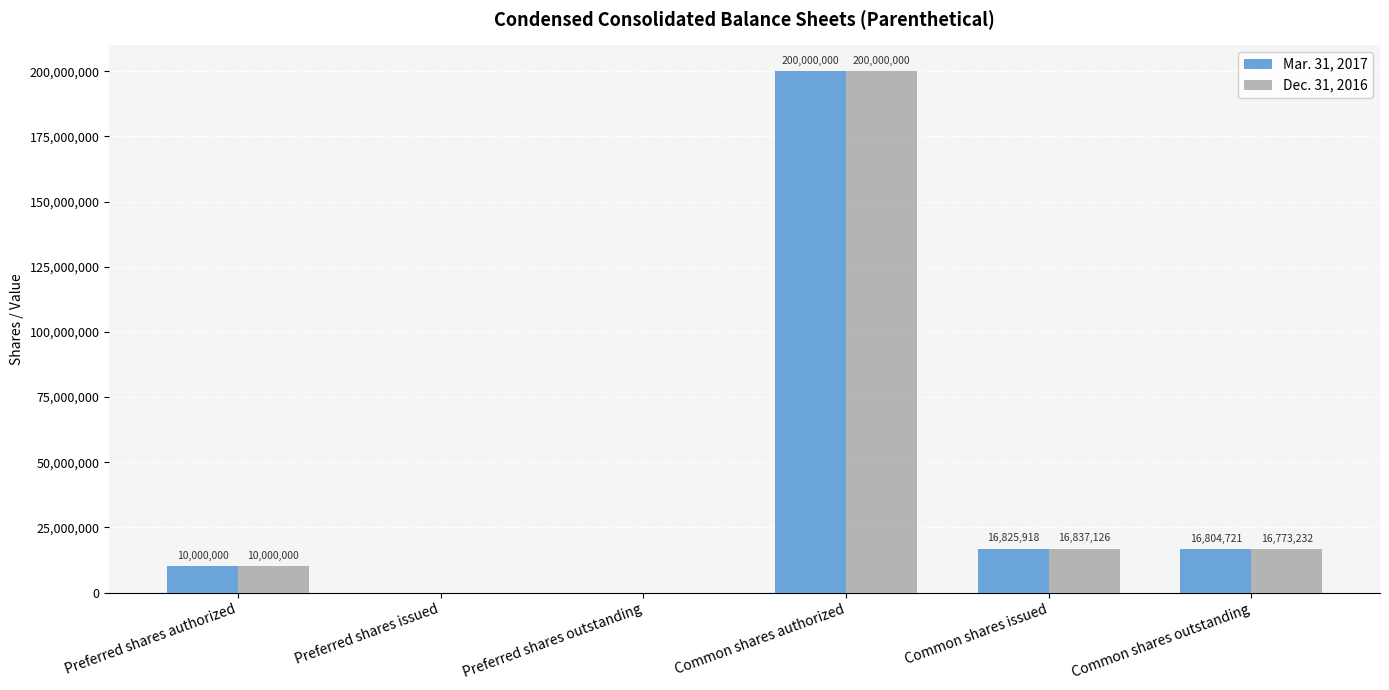

Between Preferred shares authorized and Common shares issued, which series saw the biggest shift?

Dec. 31, 2016